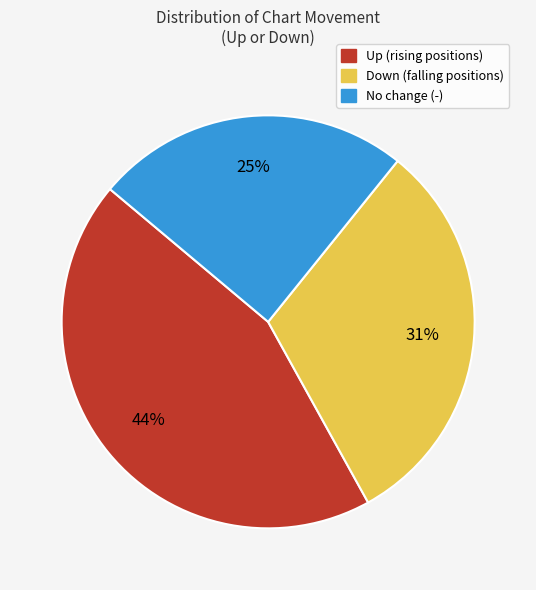

Is there any slice that represents more than half of the pie?

No